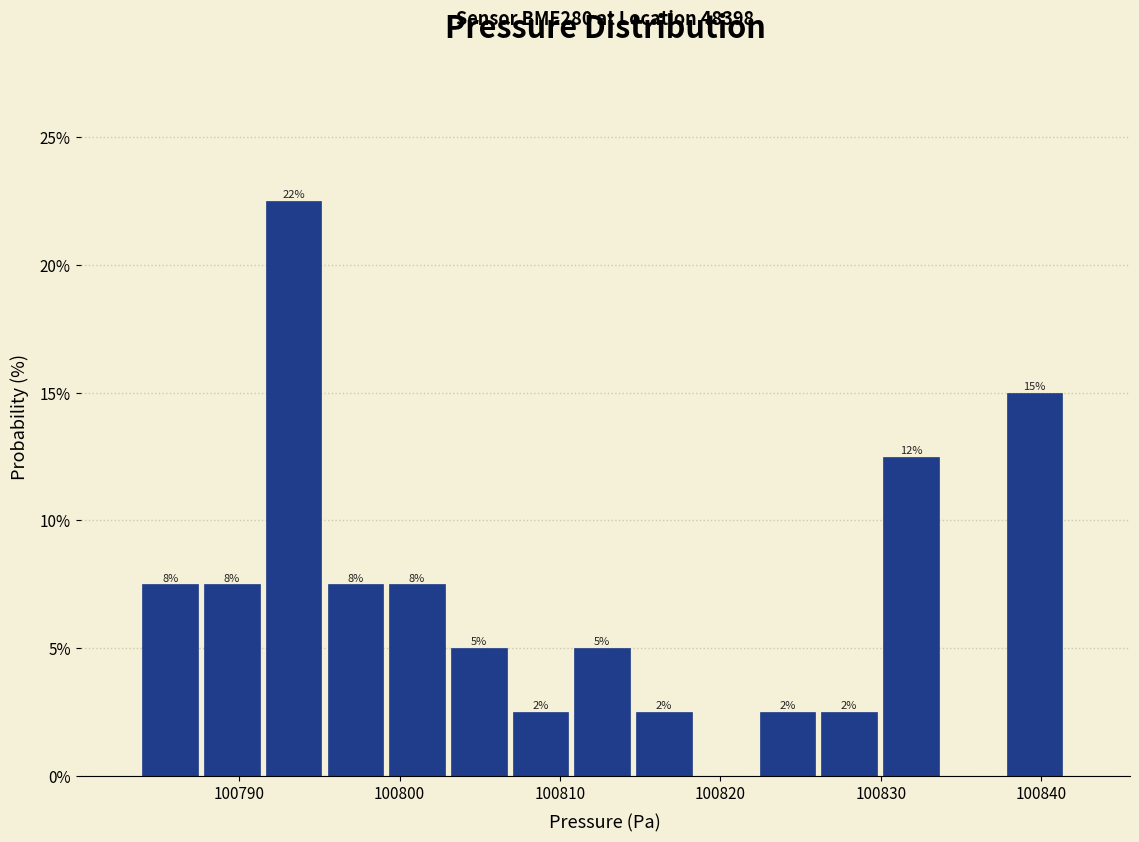

Read against the x-axis, roughly where is the centre of the tallest bar?

100793